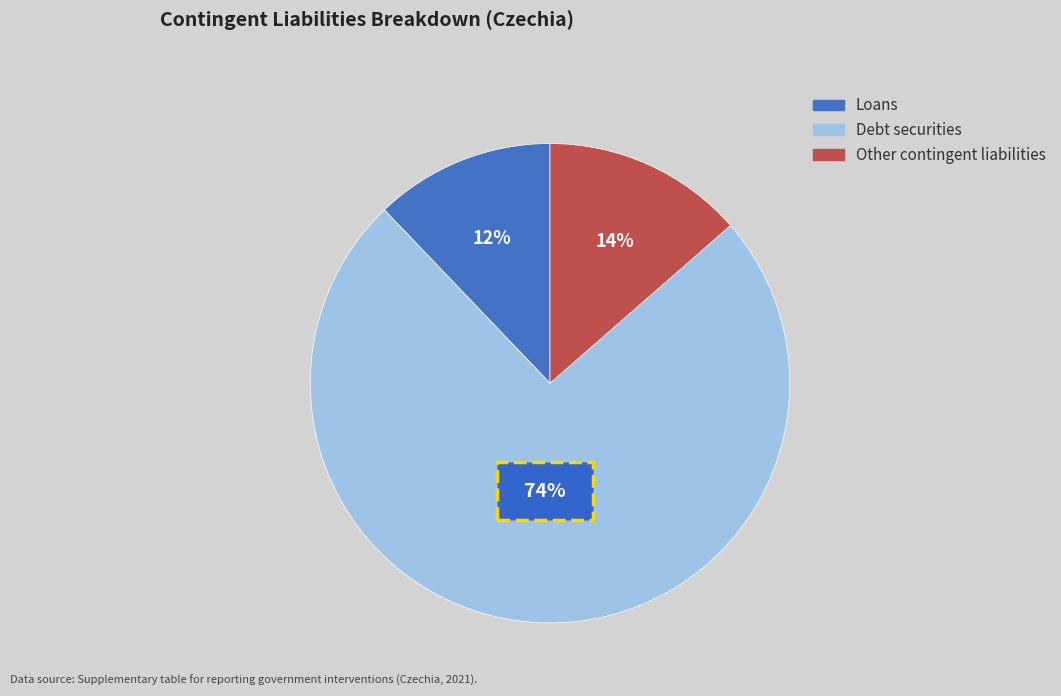

What percentage is the Debt securities slice, to the nearest percent?

74%